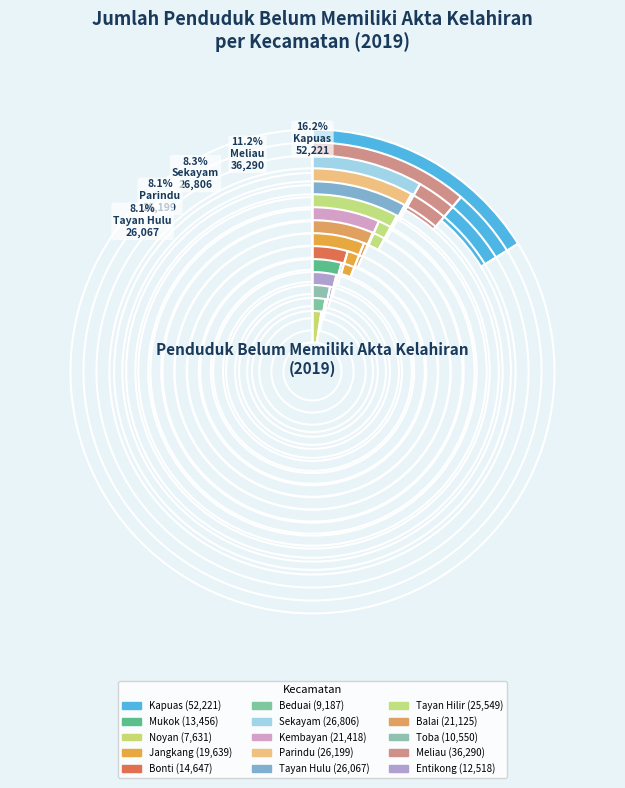

What percentage is the Meliau slice, to the nearest percent?

11%